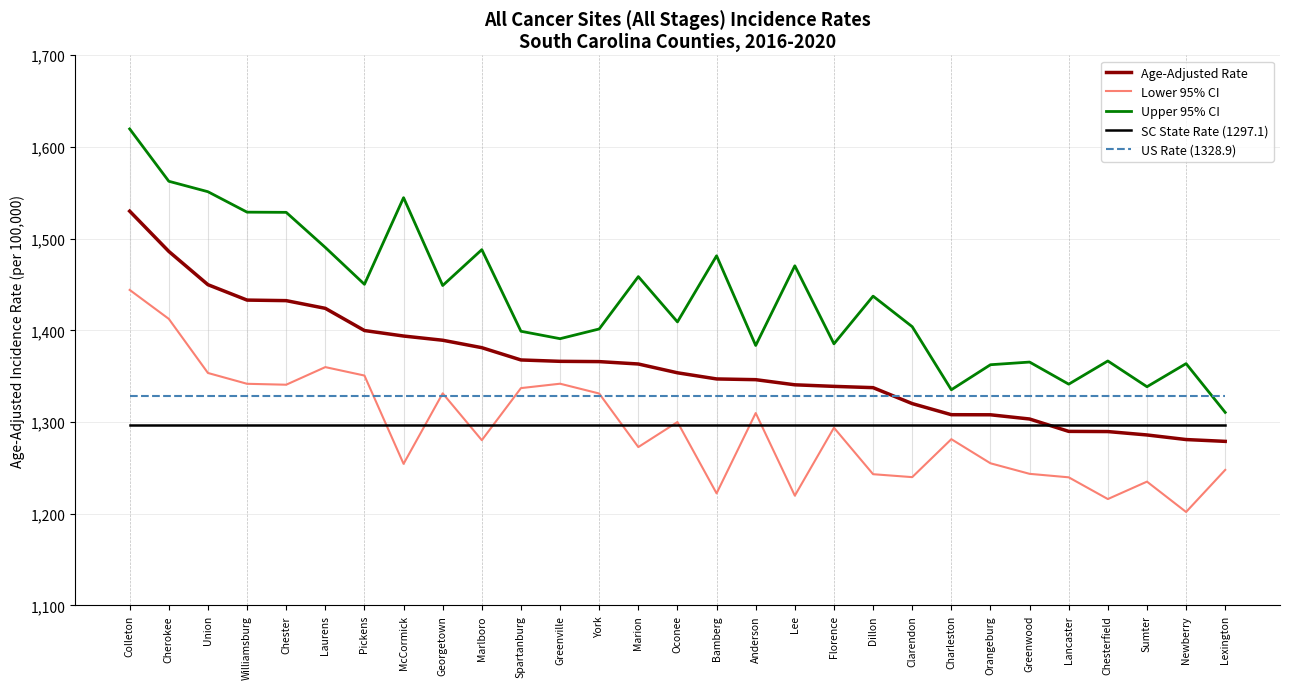

Where does the Upper 95% CI series first go above 1409?

Colleton